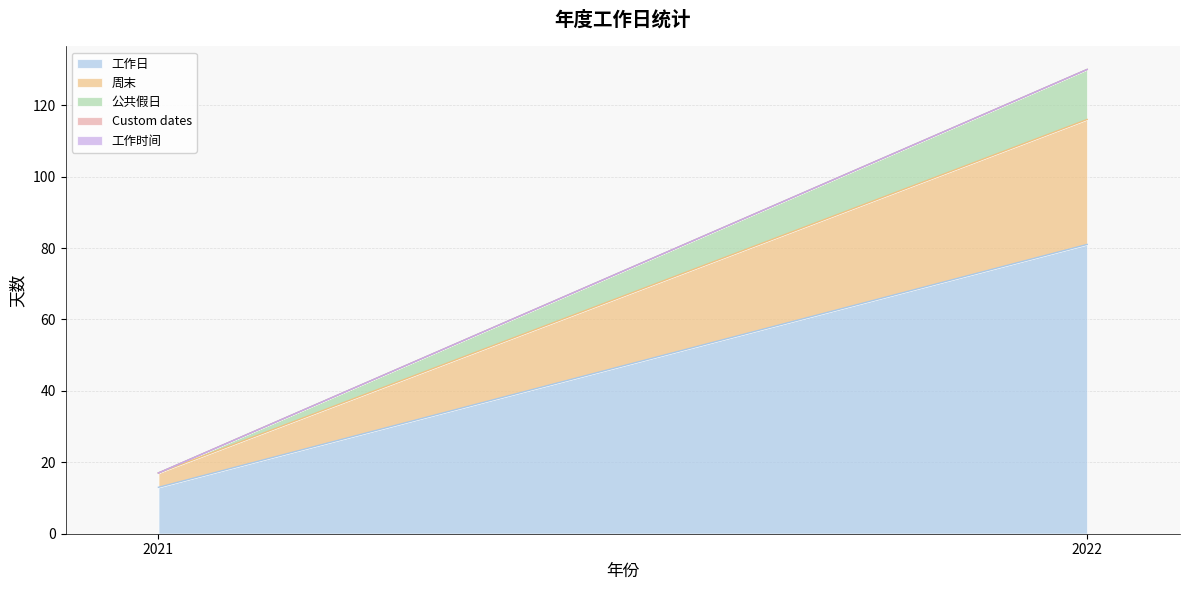

Between 2021 and 2022, which is larger?

2022